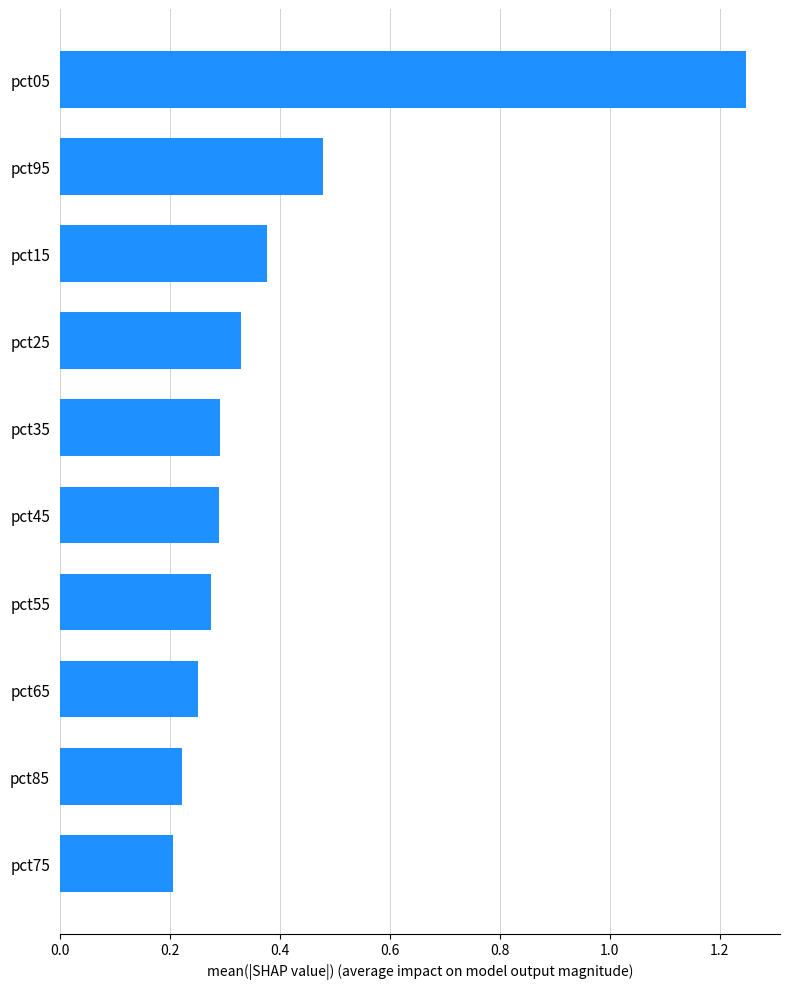

Are the bars horizontal?

Yes